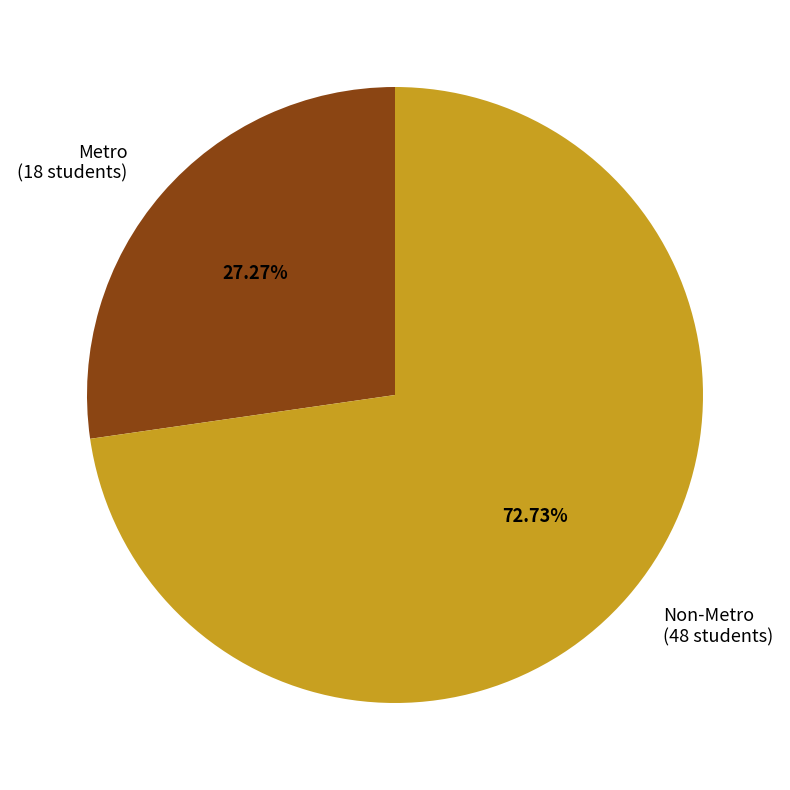

To the nearest percent, what percentage of the pie is Metro?

27%